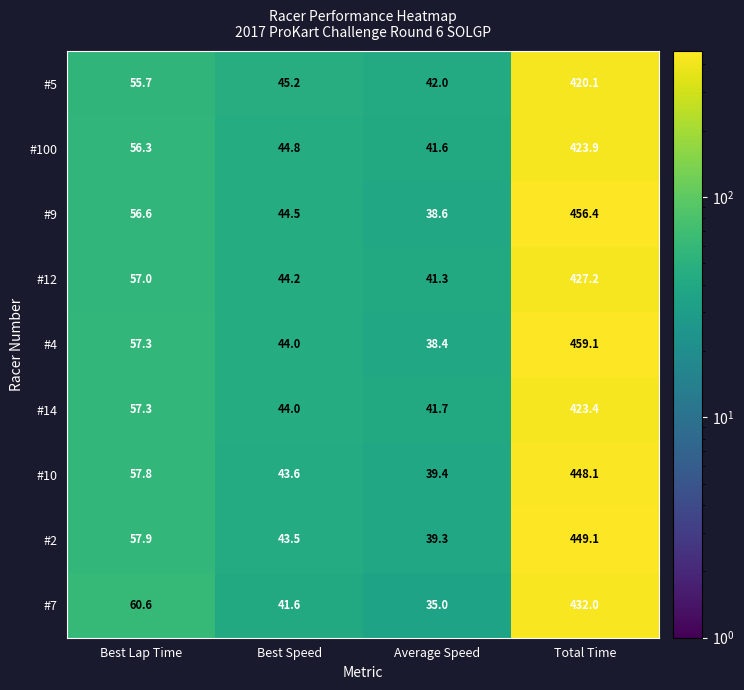

Is it true that #12 equals 44.2 at Best Speed?

True